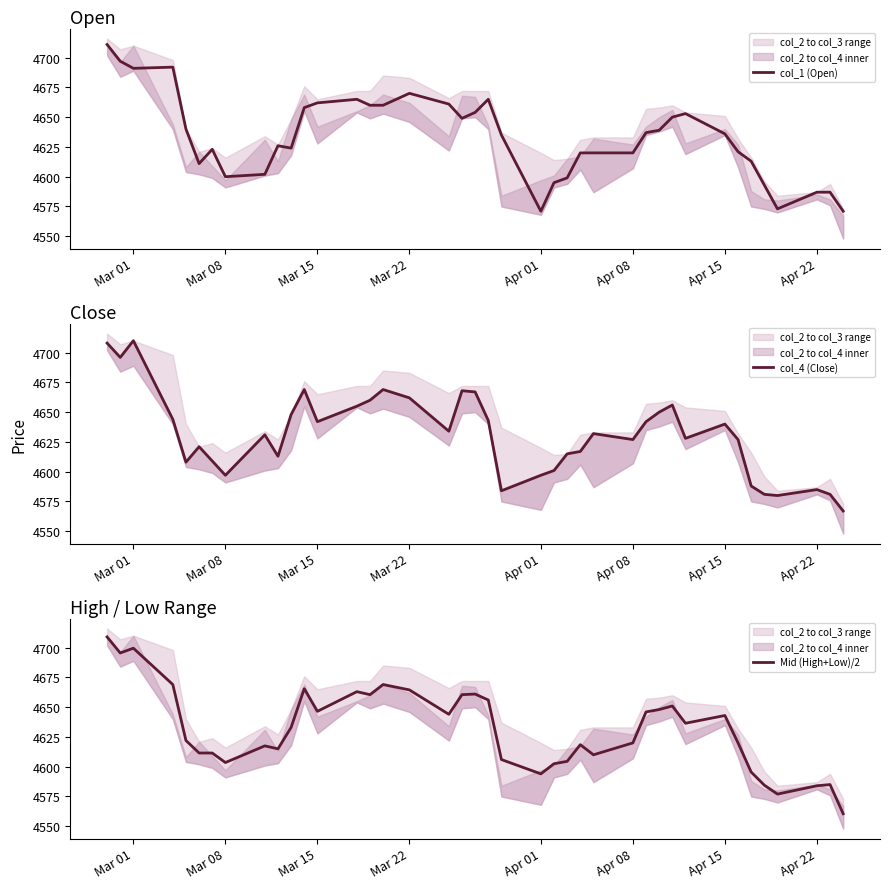

True or false: col_1 (Open) has a value of 2195 at Mar 08.

False